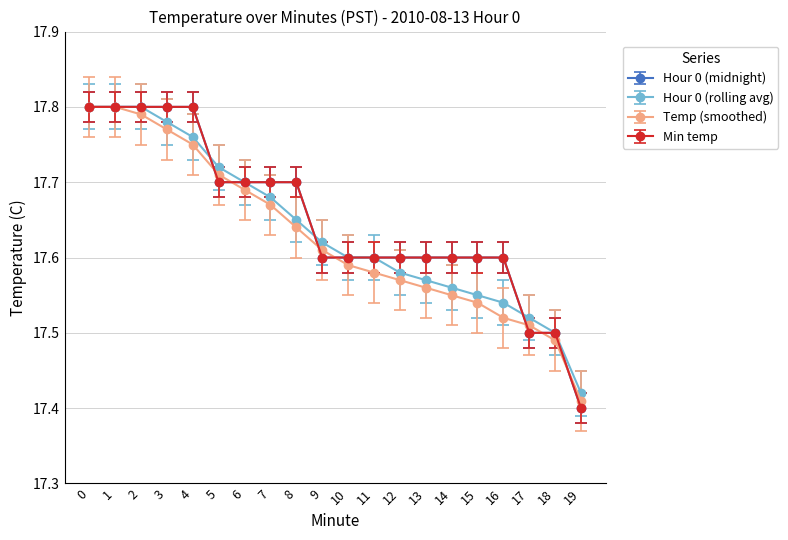

How many Temp (smoothed) values are between 17 and 18?

20